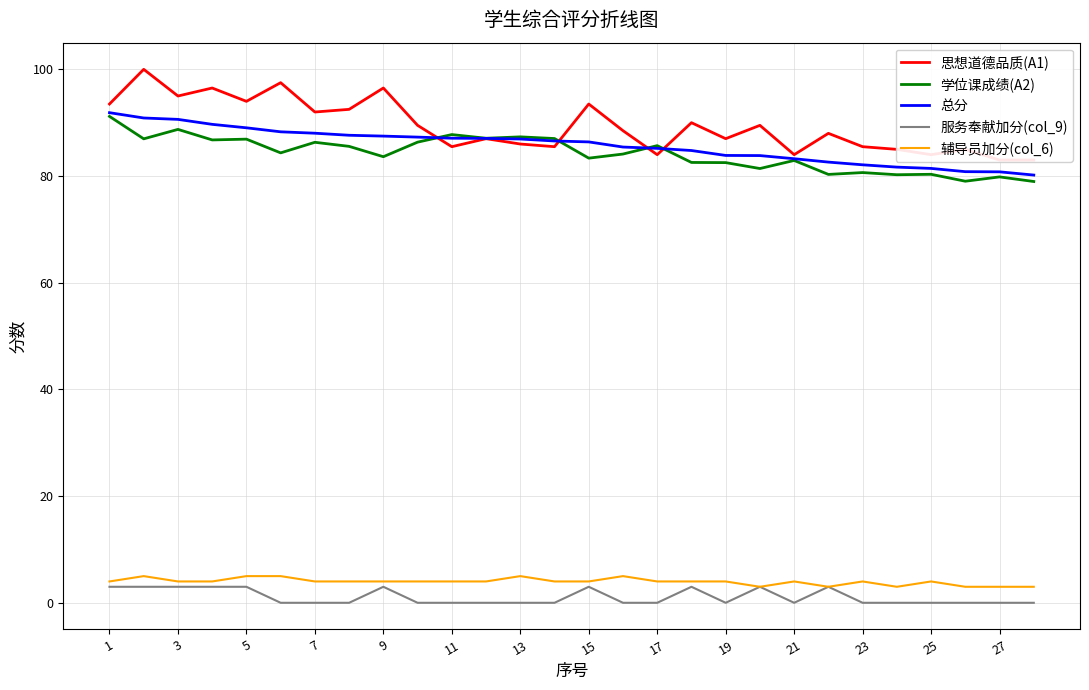

What is the highest value of the 学位课成绩(A2) series?

91.2